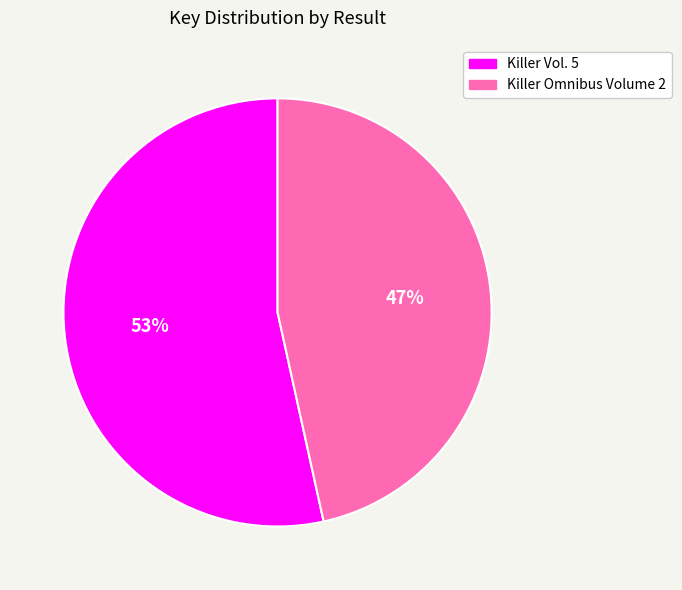

Is it true that Killer Omnibus Volume 2 is 47% of the pie?

True